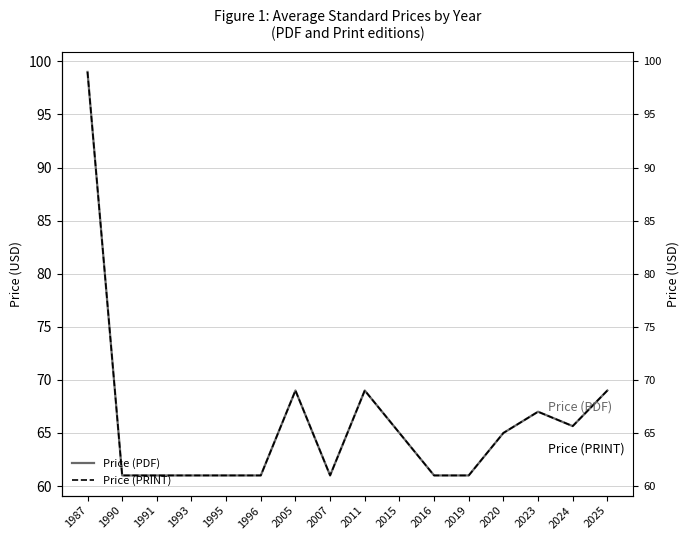

What is the value of the Price (PRINT) point at the 2nd from the left?

61.0